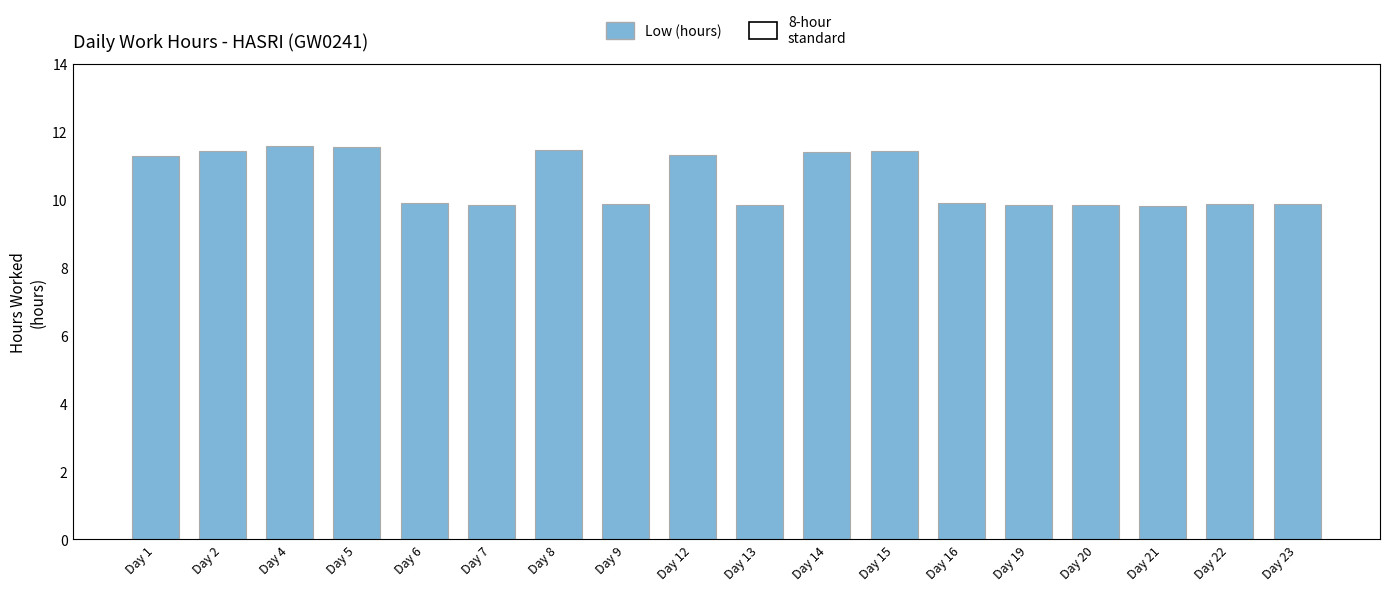

What is the approximate value at Day 12?

11.3